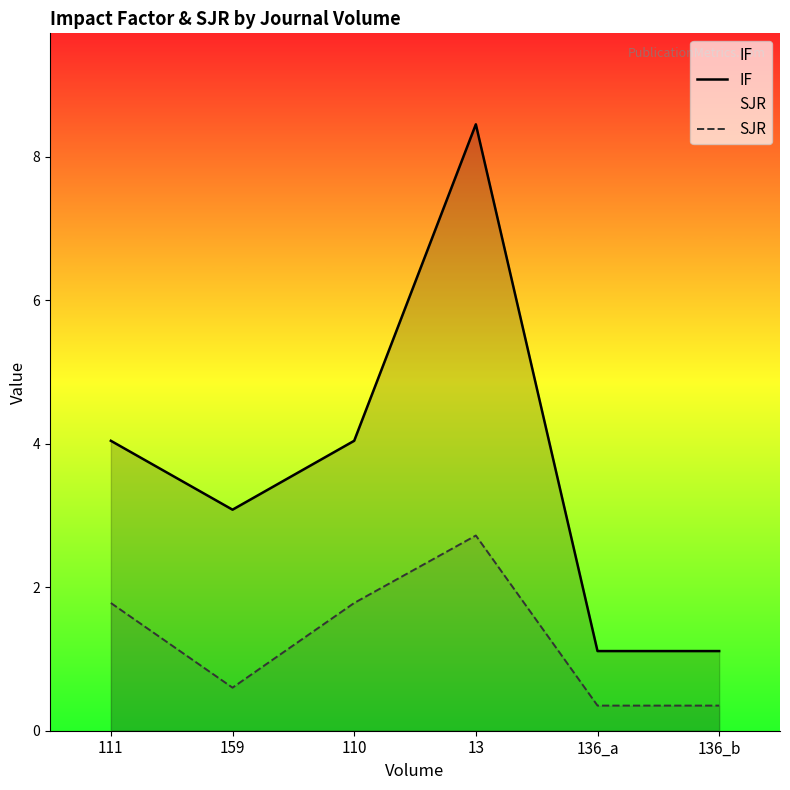

Where does the SJR series first go above 1?

111